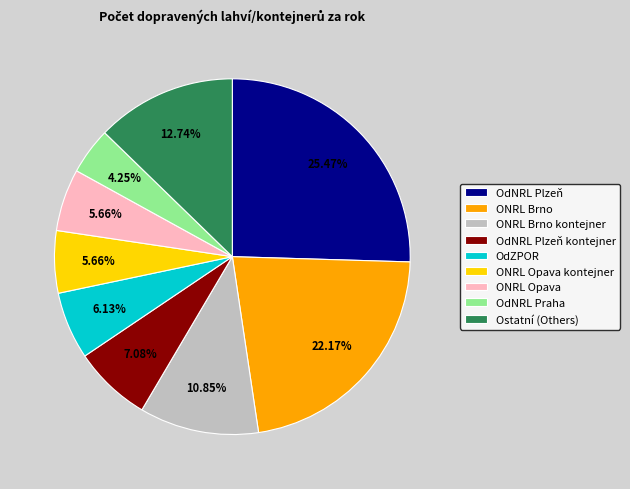

Count the number of slices in the pie.

9